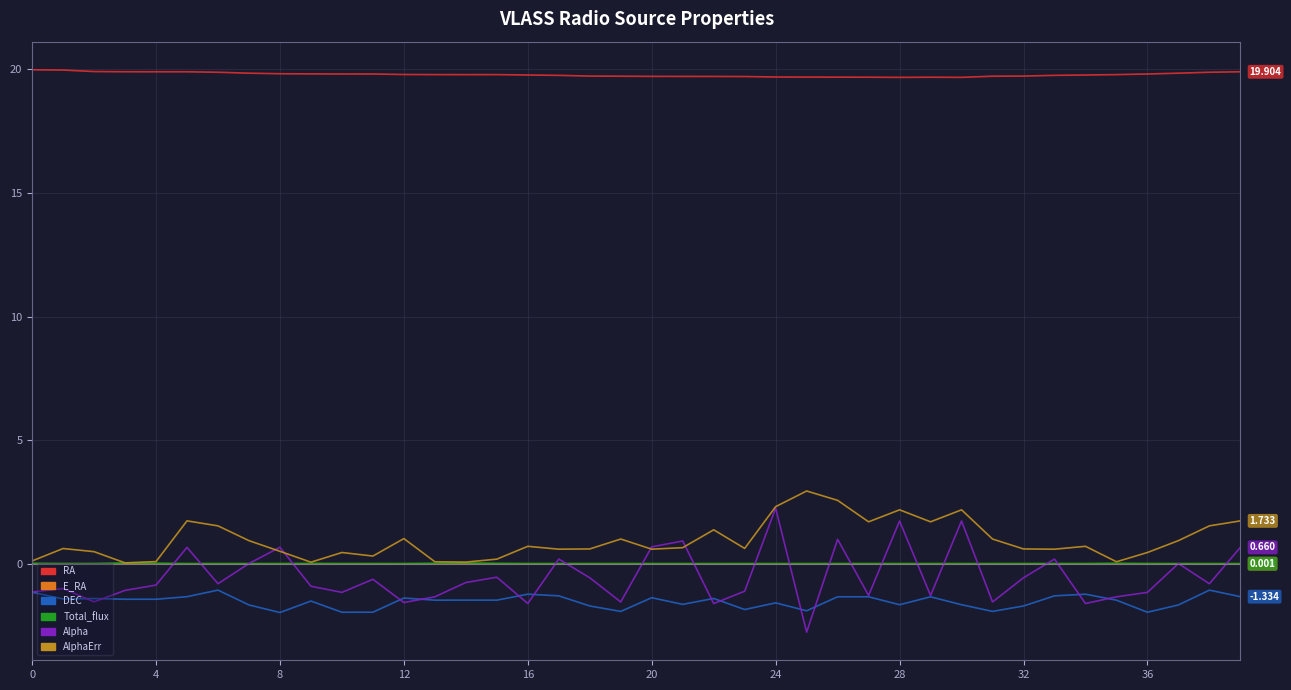

Which series has the largest range (max minus min)?

Alpha